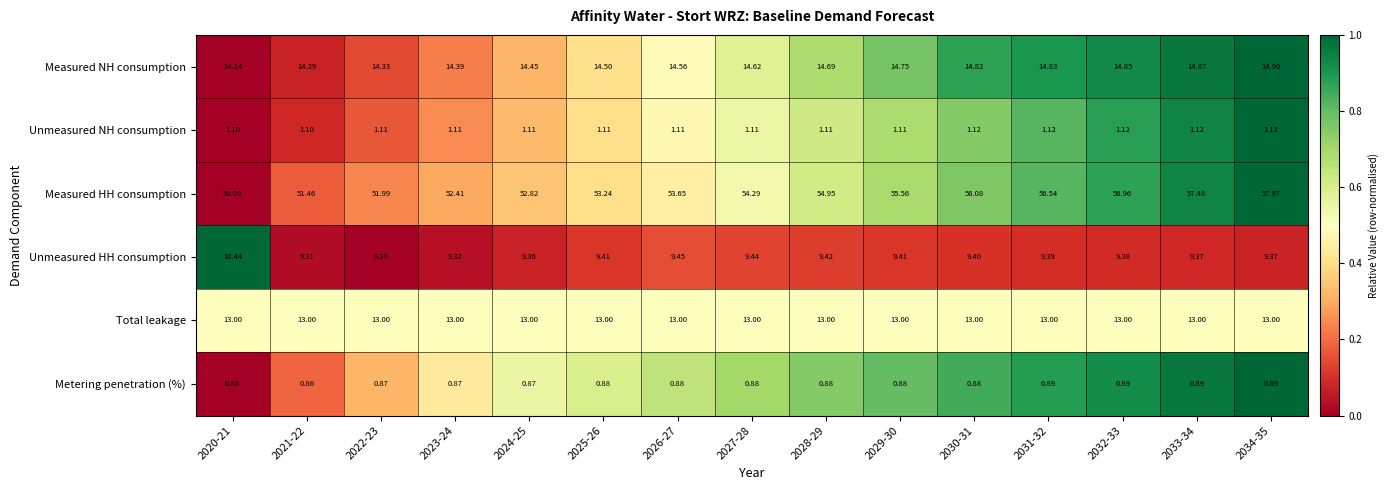

Rank the series by their maximum value, from highest to lowest.

Measured HH consumption, Measured NH consumption, Total leakage, Unmeasured HH consumption, Unmeasured NH consumption, Metering penetration (%)